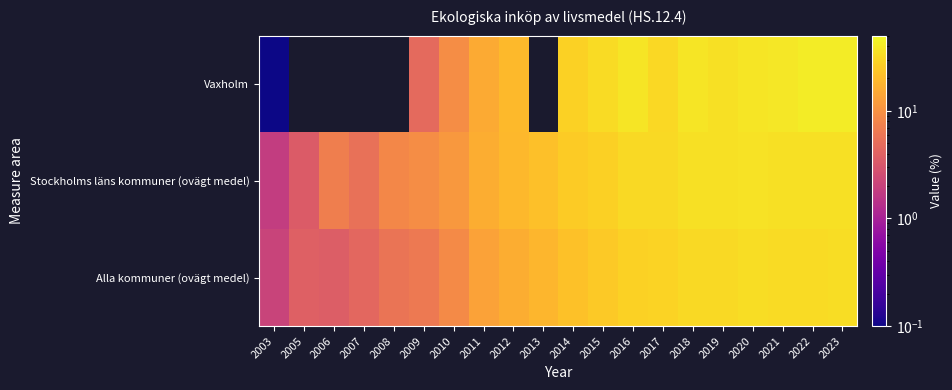

Is the value of Vaxholm at 2009 greater than the value of Stockholms läns kommuner (ovägt medel) at 2021?

No